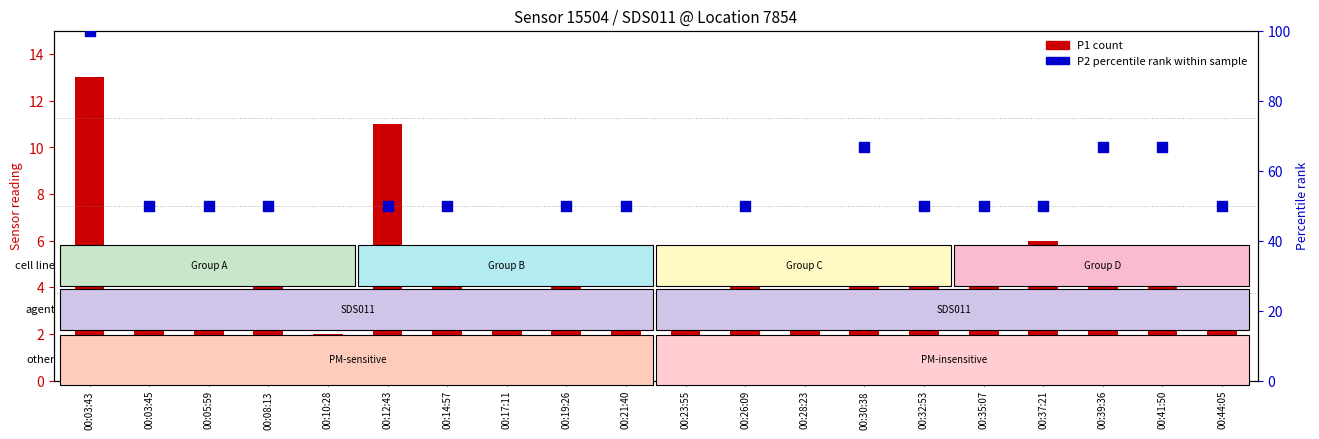

At which category is the sum across all series the highest?

00:03:43